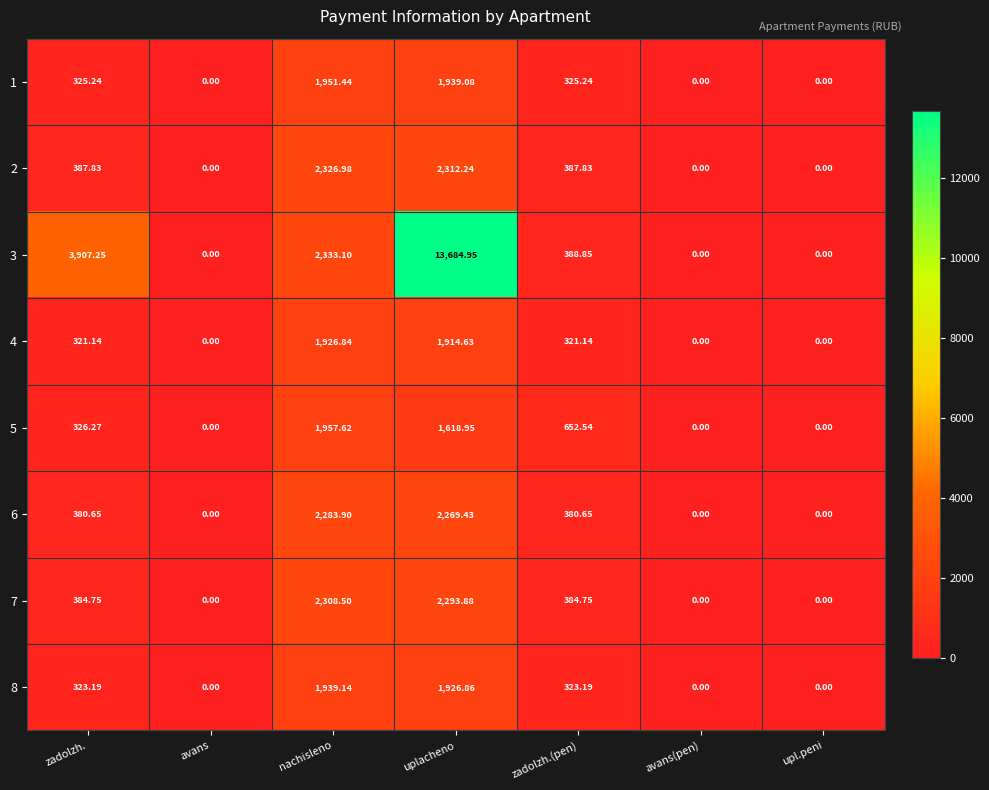

At which category is the sum across all series the highest?

uplacheno